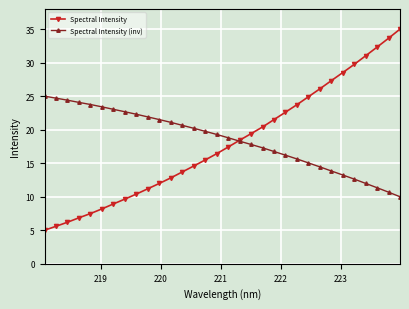

What are all the series names shown in the legend?

Spectral Intensity, Spectral Intensity (inv)